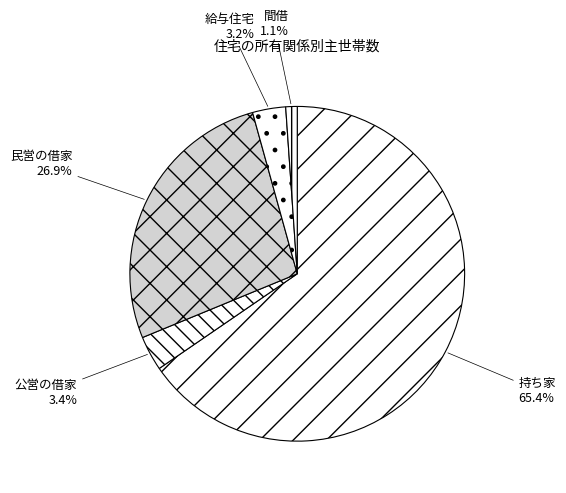

What percentage is the 公営の借家 slice, to the nearest percent?

3%